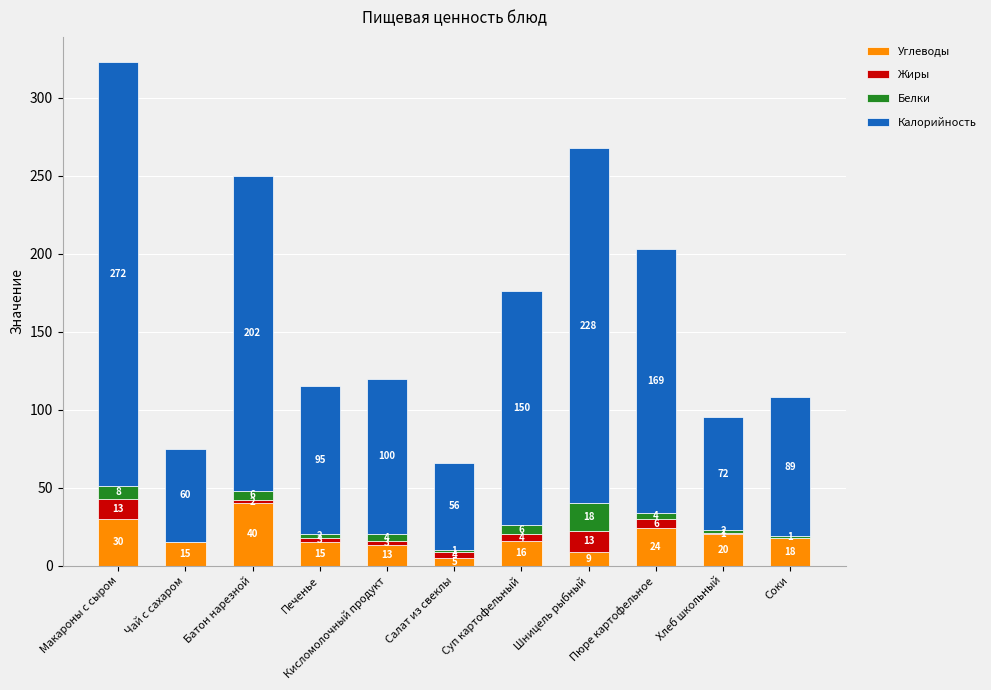

Does the chart contain stacked bars?

Yes